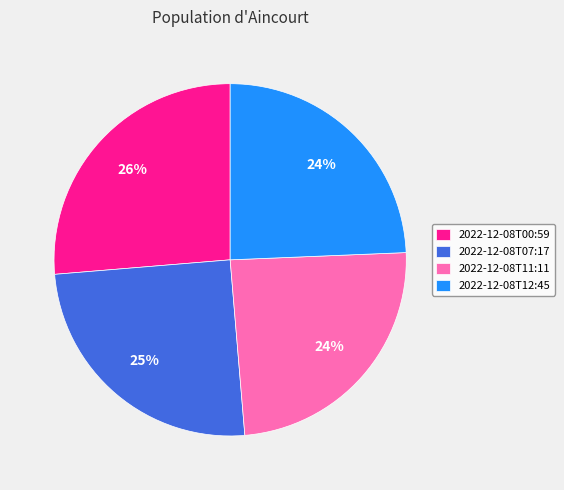

Is the sum of 2022-12-08T12:45 and 2022-12-08T00:59 greater than half?

Yes